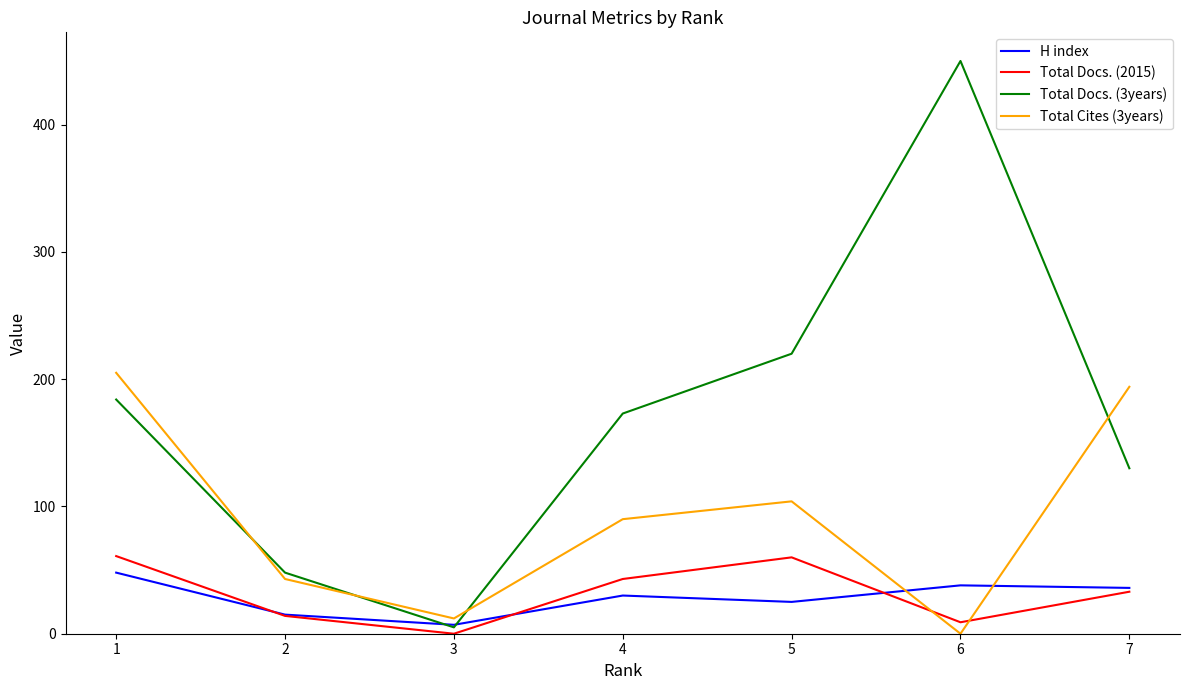

Where do H index and Total Docs. (3years) first cross each other?

2 and 3